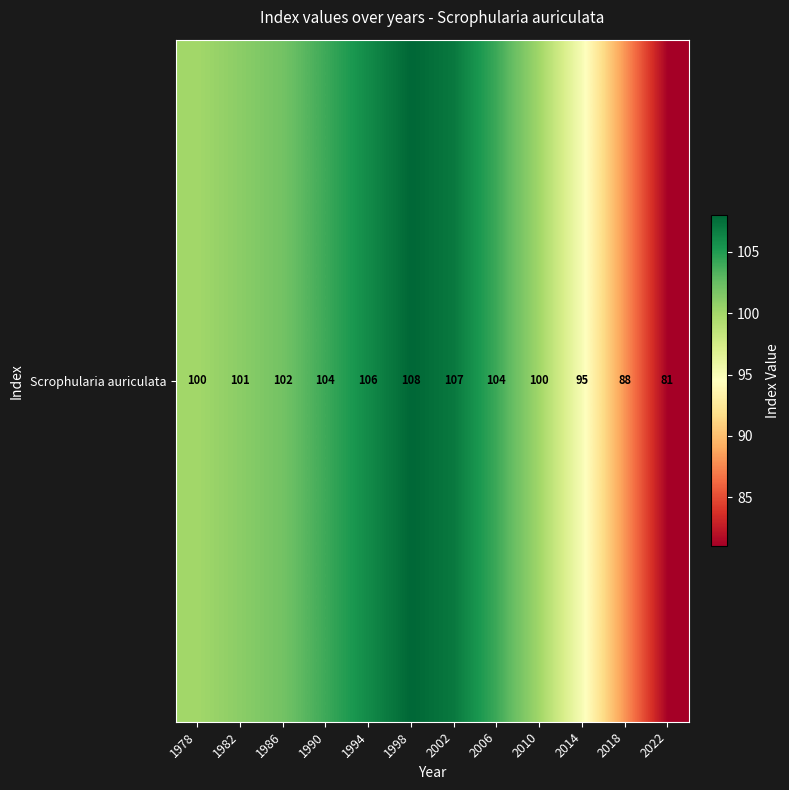

The value at 2022 is 43. True or false?

False